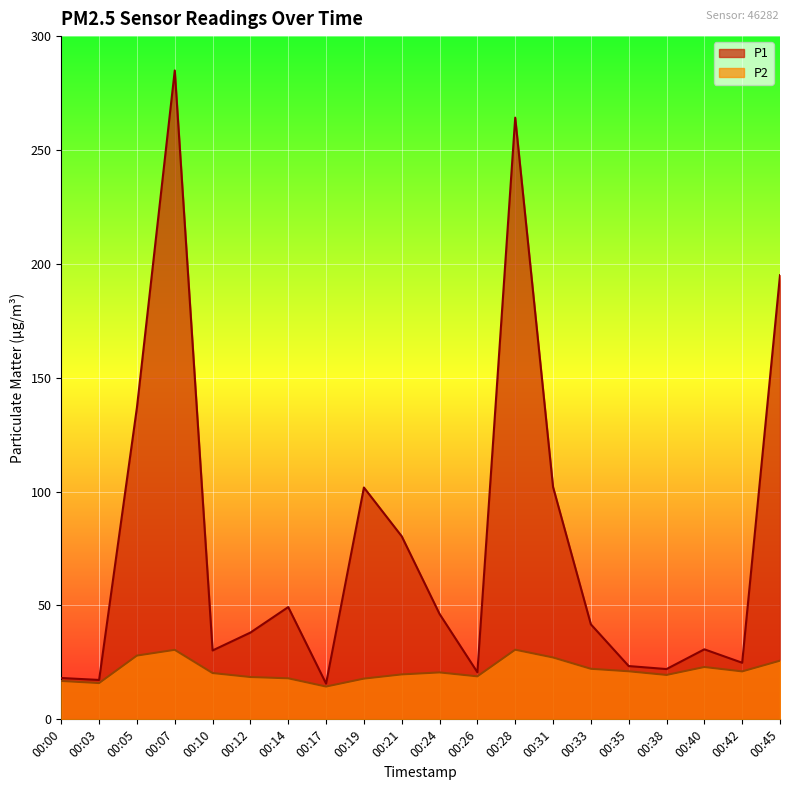

Which label corresponds to the smallest value in the chart?

00:17